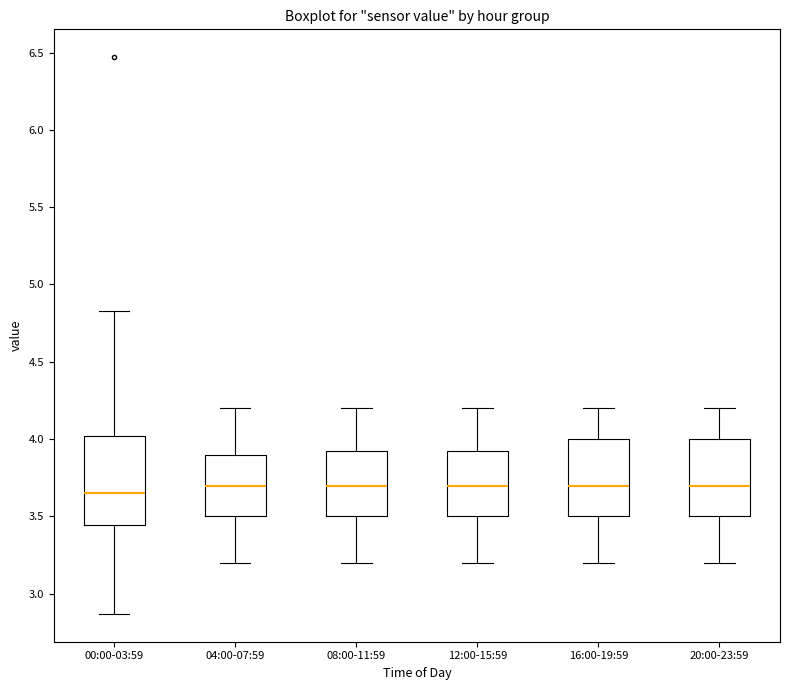

Comparing the boxes themselves (not the whiskers), which one is the tallest?

00:00-03:59